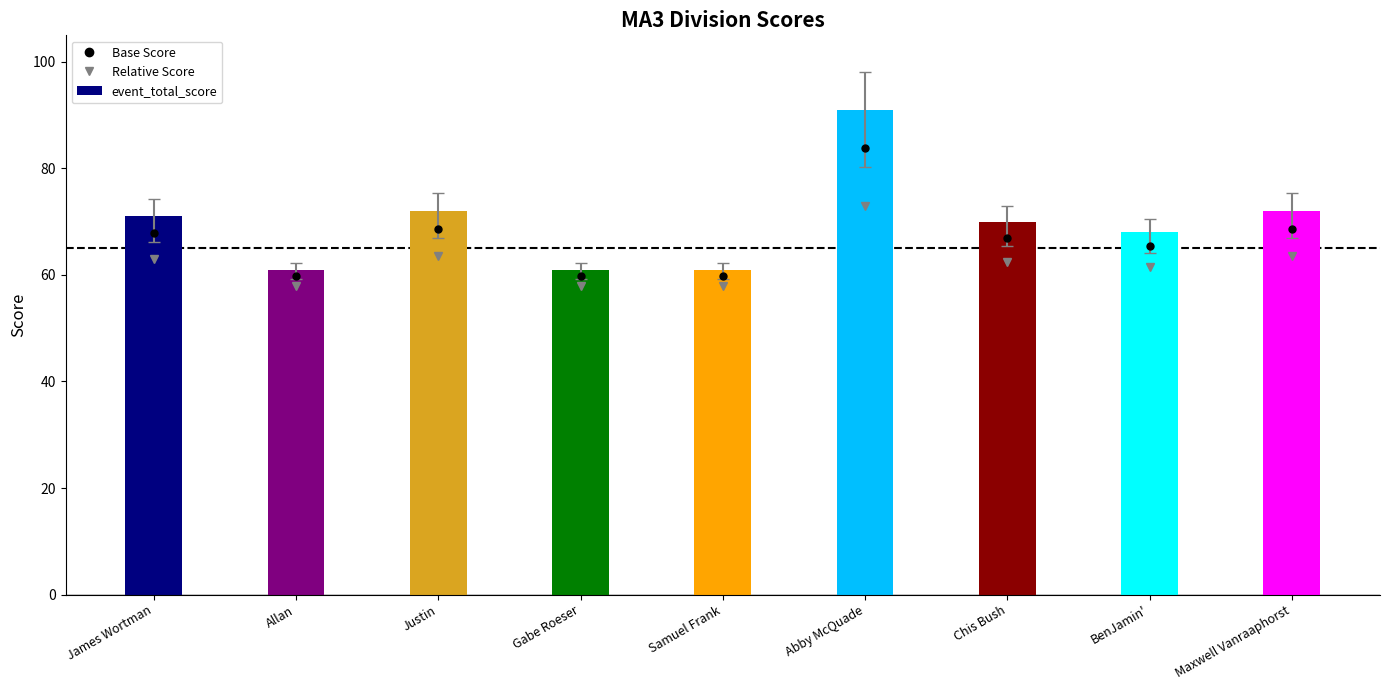

Is it true that the value at James Wortman is 71?

True